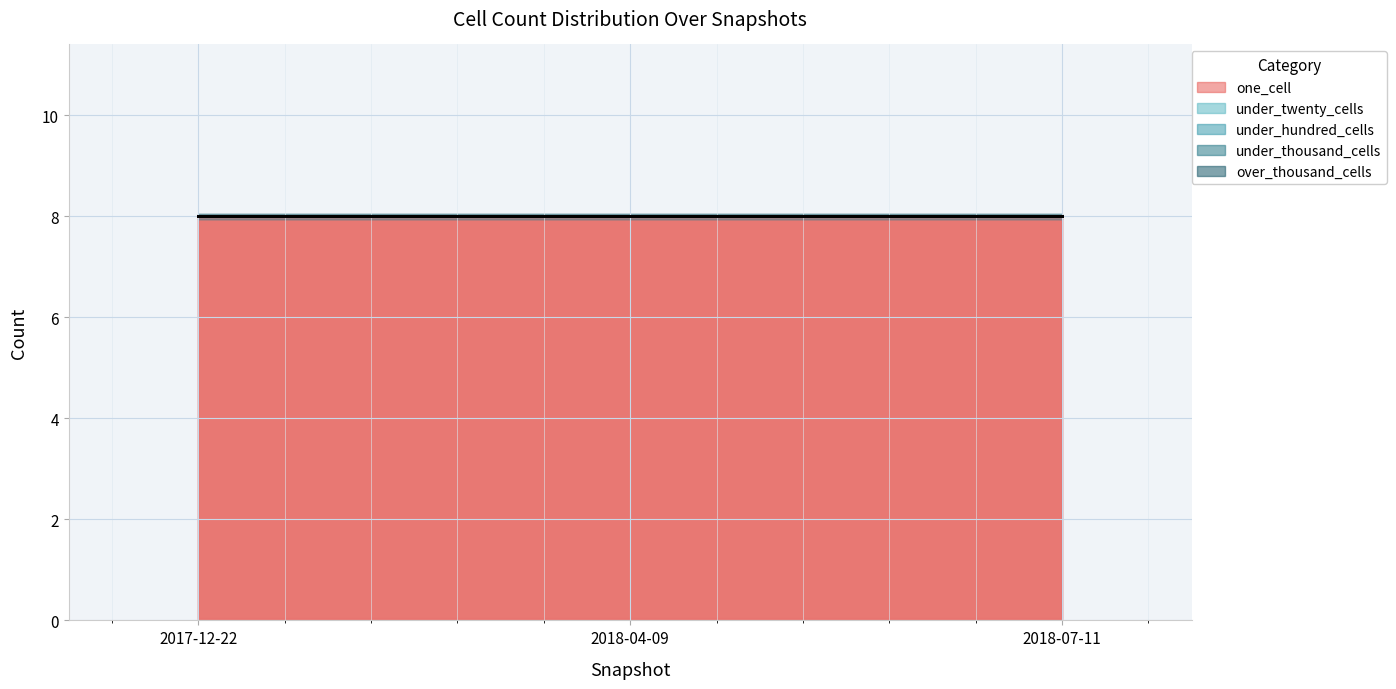

What is the maximum value shown in the chart?

8